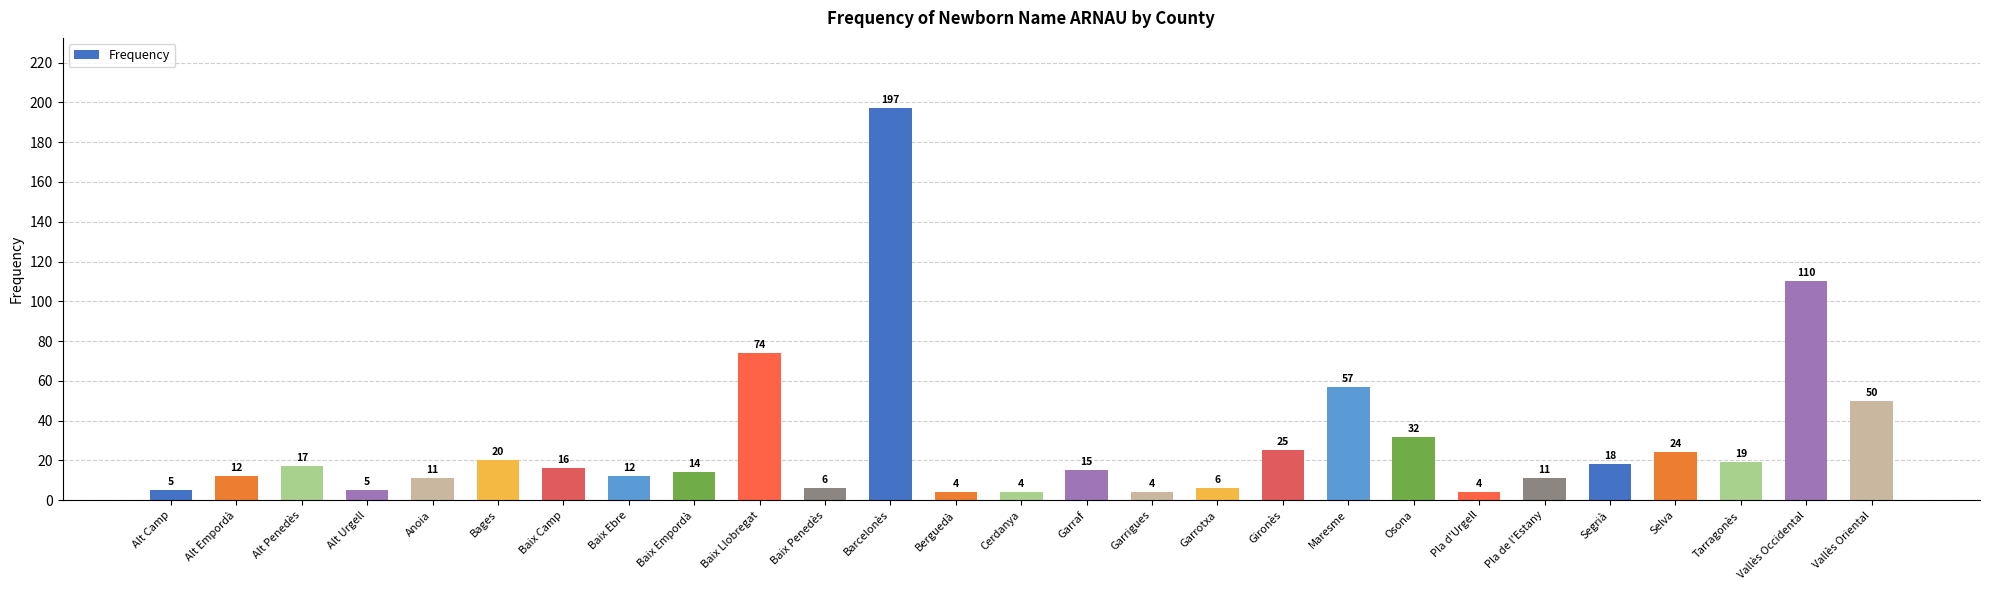

Are the bars horizontal?

No